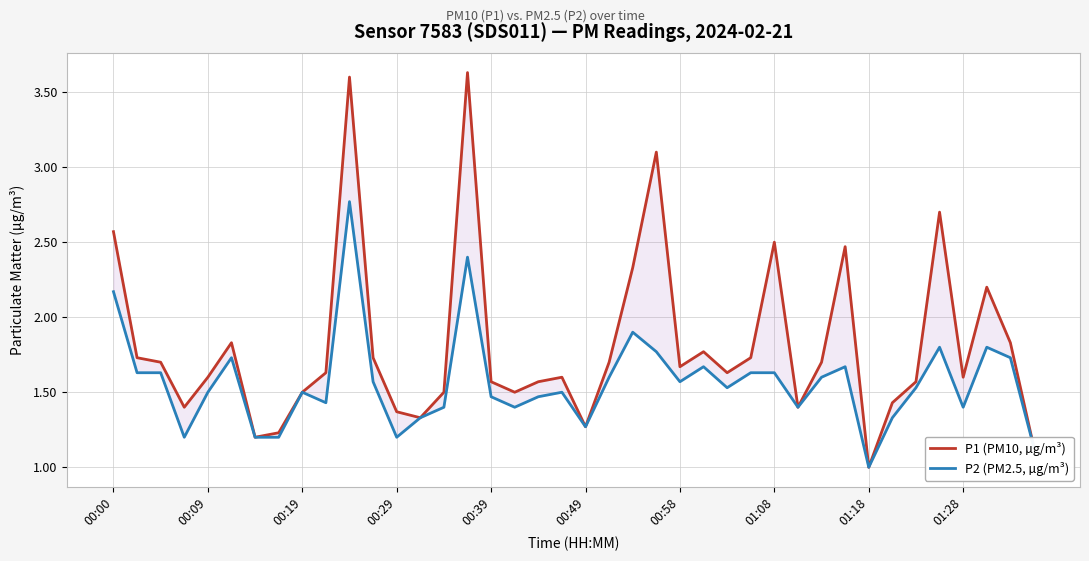

How many lines are shown in the chart?

2